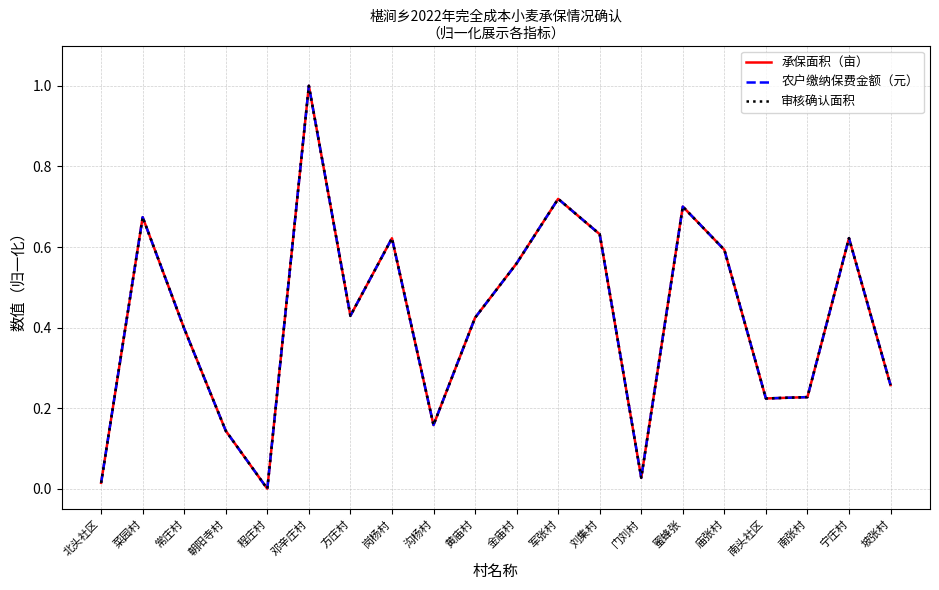

True or false: 审核确认面积 and 承保面积（亩） cross at least once.

False